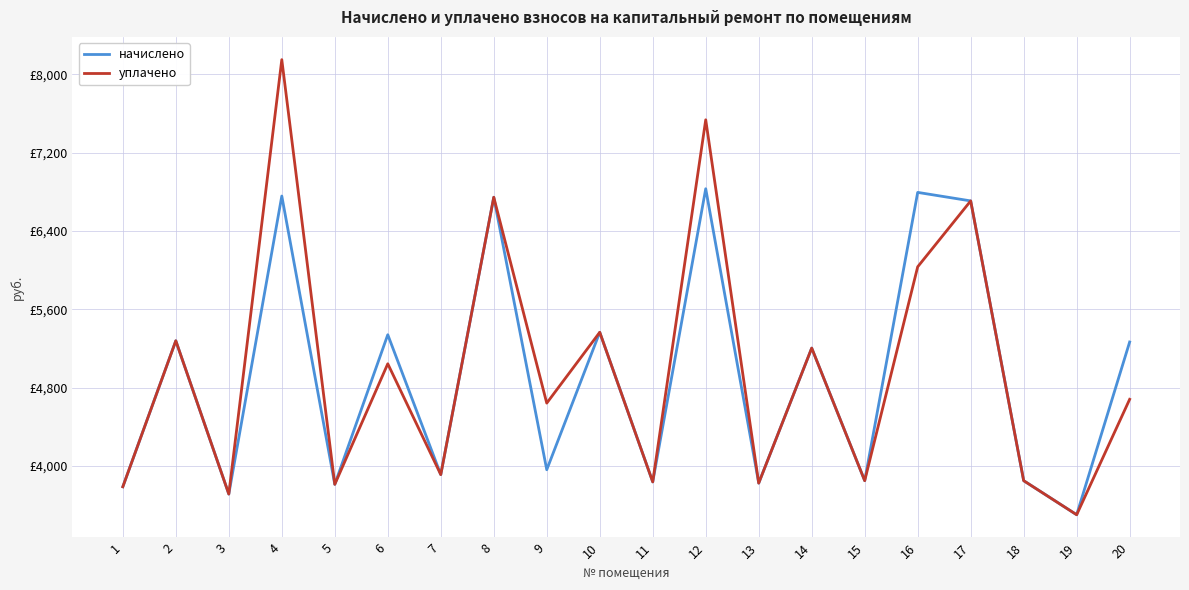

Which series has the largest total across all categories?

уплачено